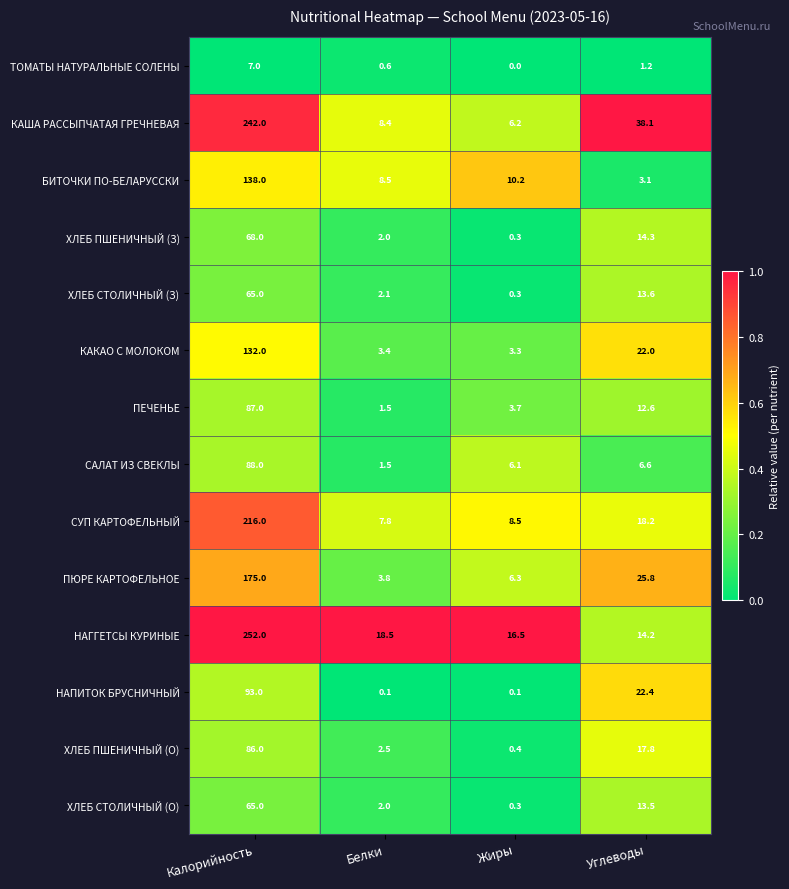

At which category is the sum across all series the highest?

Калорийность